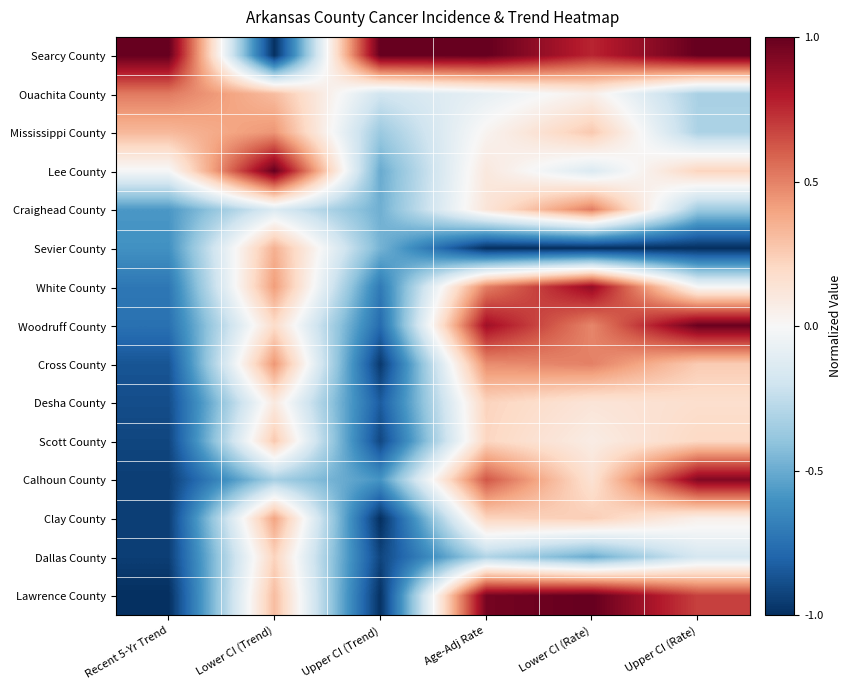

Which label corresponds to the smallest value in the chart?

Lower CI (Trend)